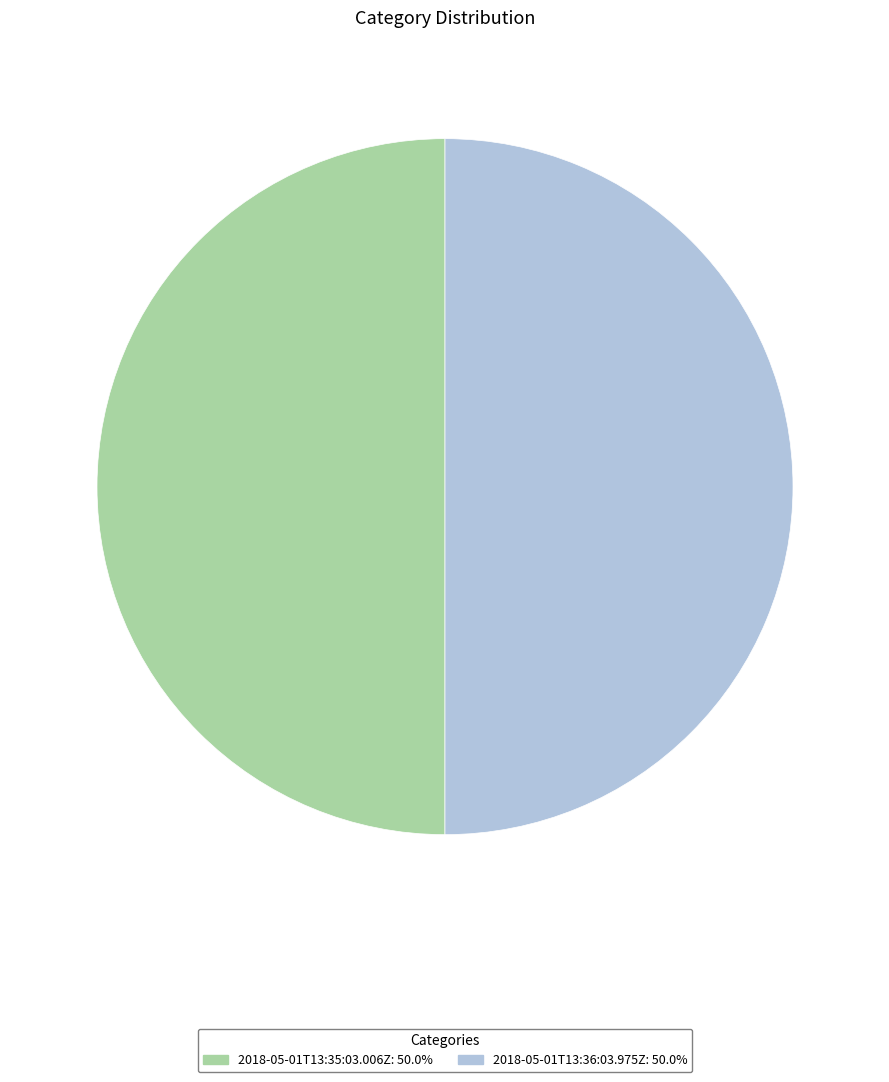

Approximately how many times larger is the value at 2018-05-01T13:35:03.006Z compared to 2018-05-01T13:36:03.975Z?

1.0